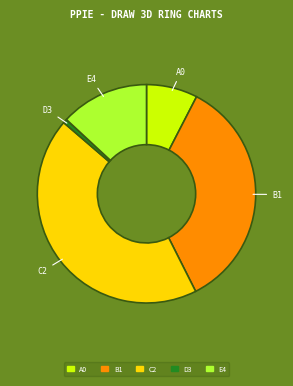

What is the largest slice in the pie chart?

C2